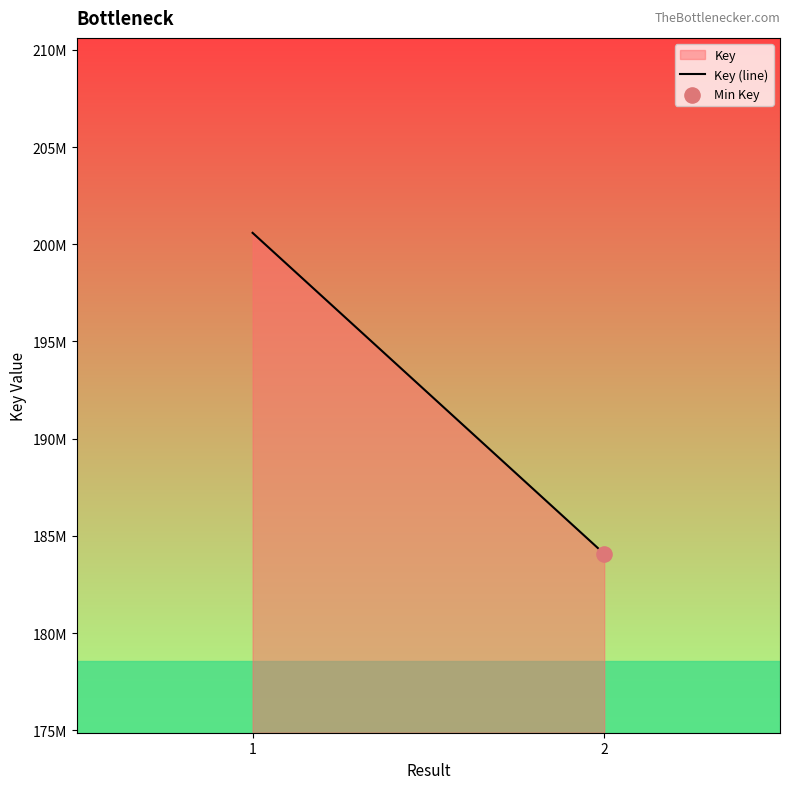

Which has a higher value, 1 or 2?

1